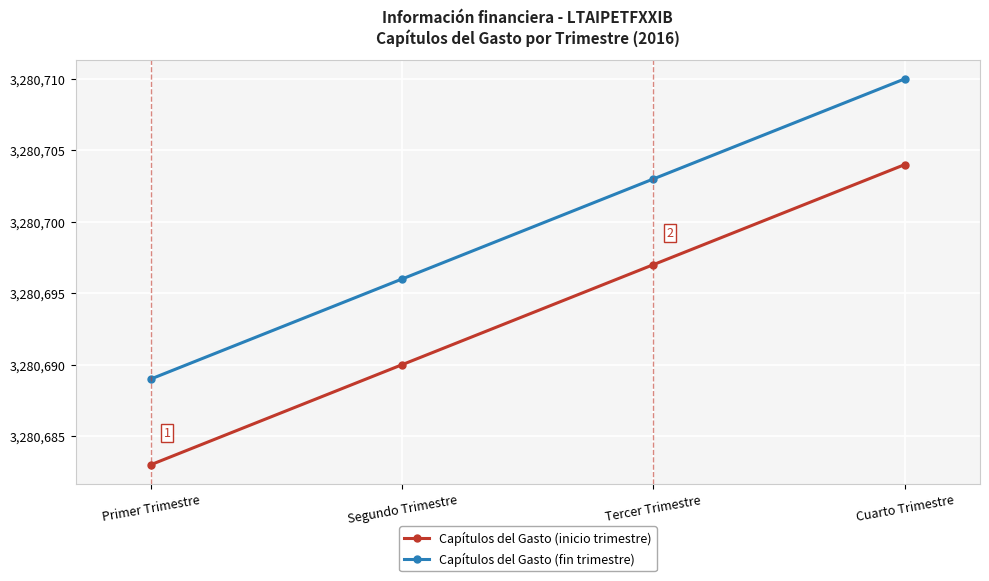

How many values in the Capítulos del Gasto (inicio trimestre) series are below 3280697?

2